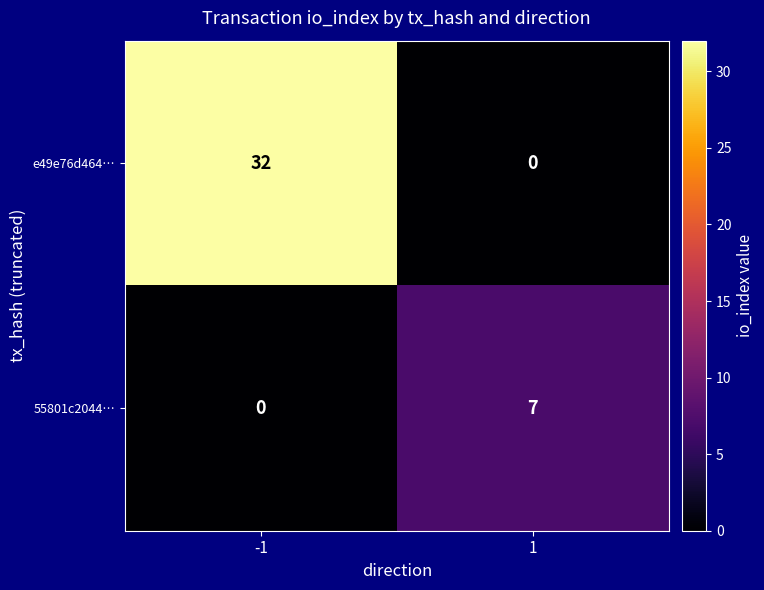

Between -1 and 1, which series saw the biggest shift?

e49e76d464…